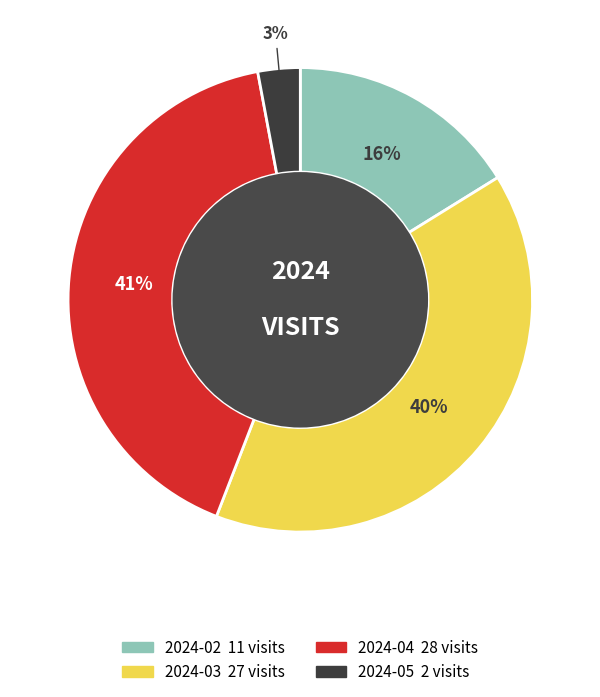

Approximately how many times larger is the value at 2024-05 compared to 2024-04?

0.1